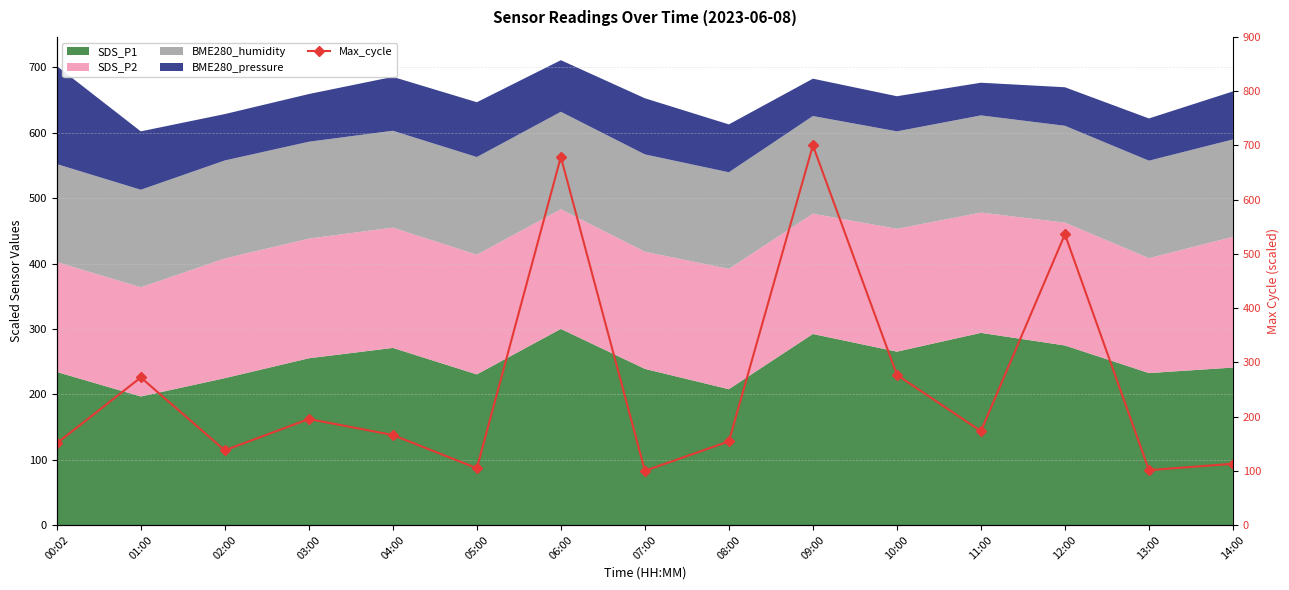

True or false: there are more than 1 points higher than both neighbors.

True